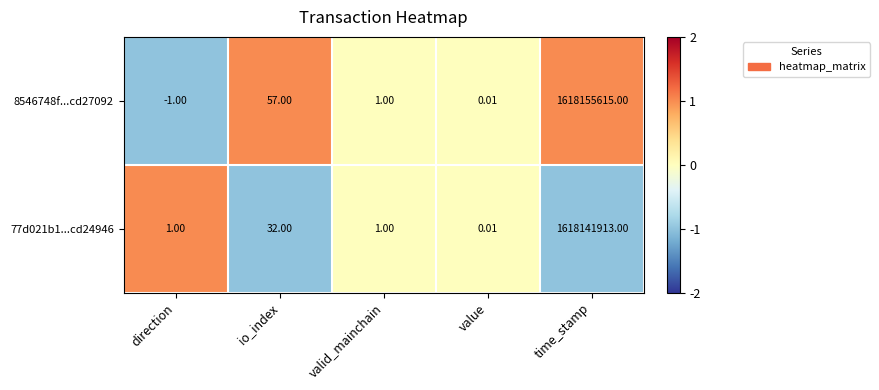

At which label does 8546748f...cd27092 first exceed 1?

io_index